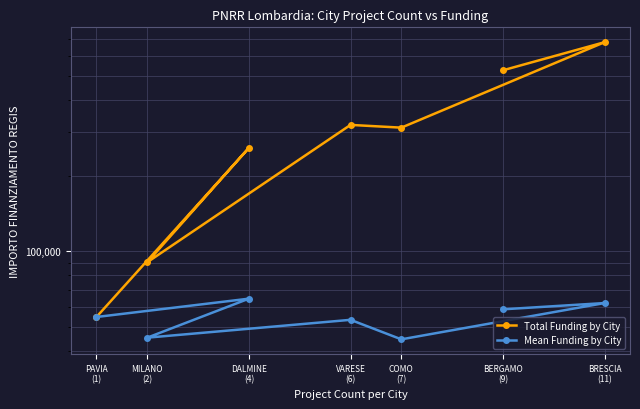

Rank the series by their average value, from highest to lowest.

Total Funding by City, Mean Funding by City